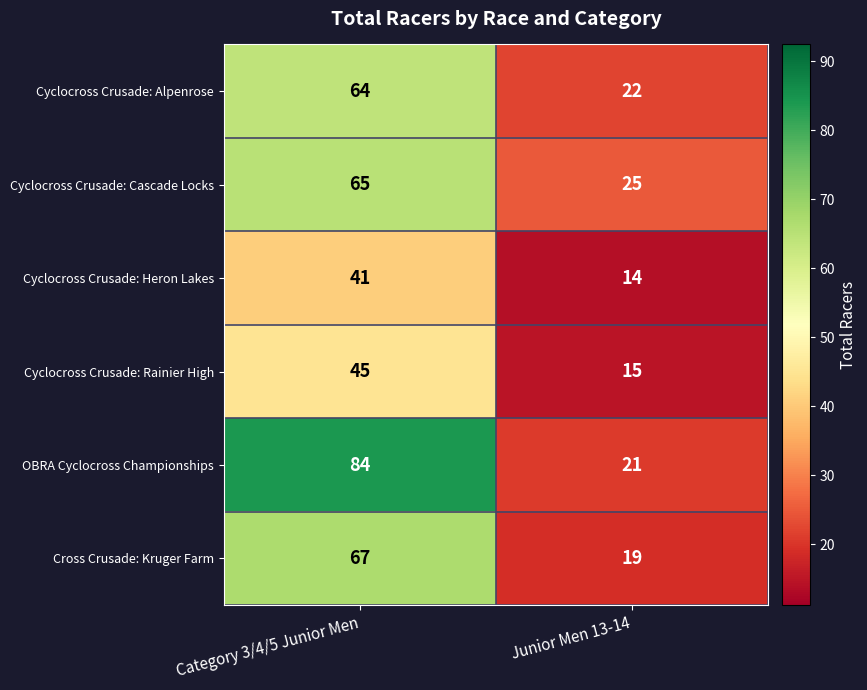

What is the minimum value shown in the chart?

14